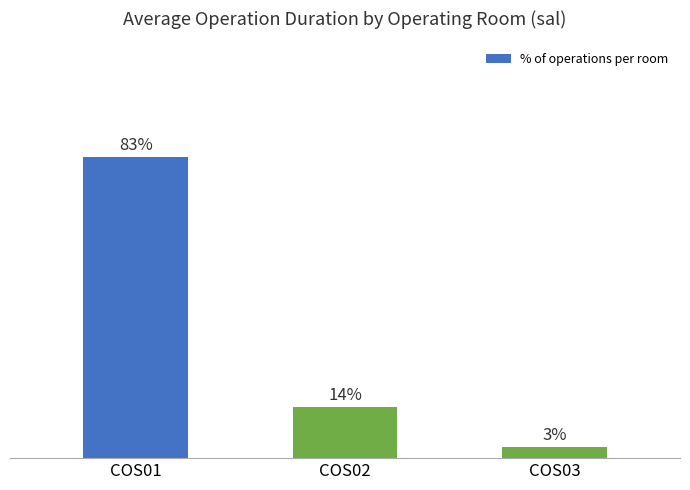

Where does the data first go above 14?

COS01